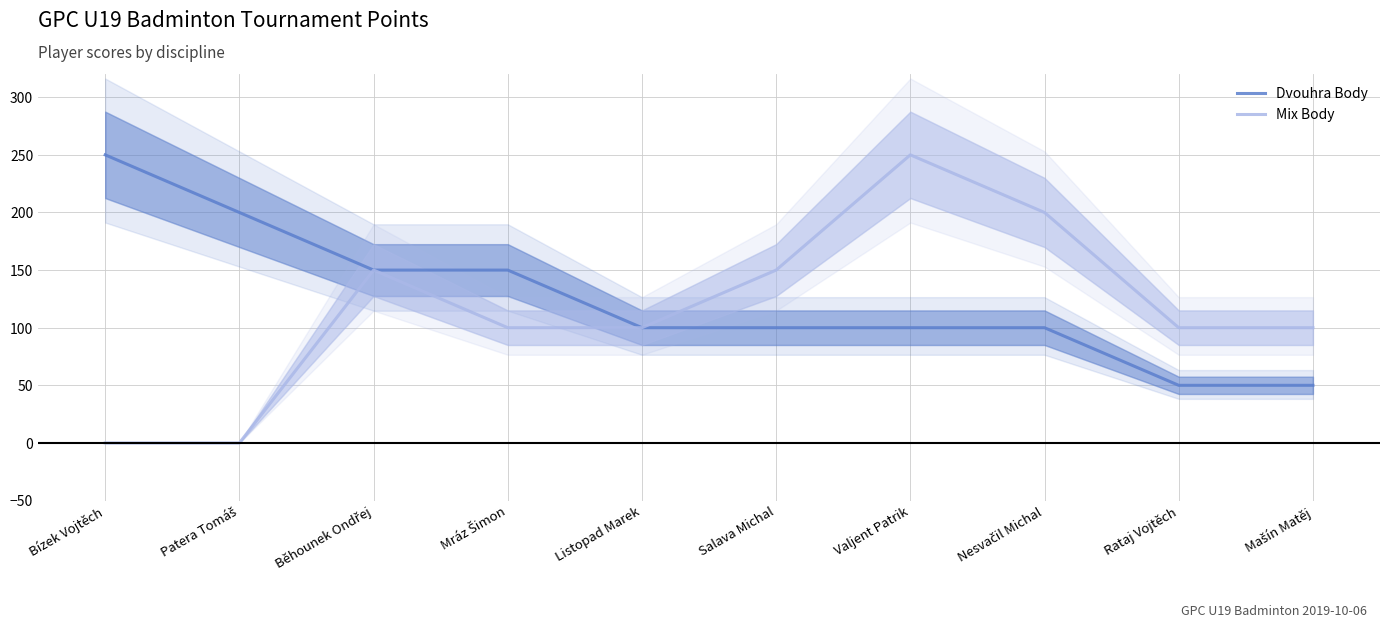

Which series has the largest range (max minus min)?

Mix Body